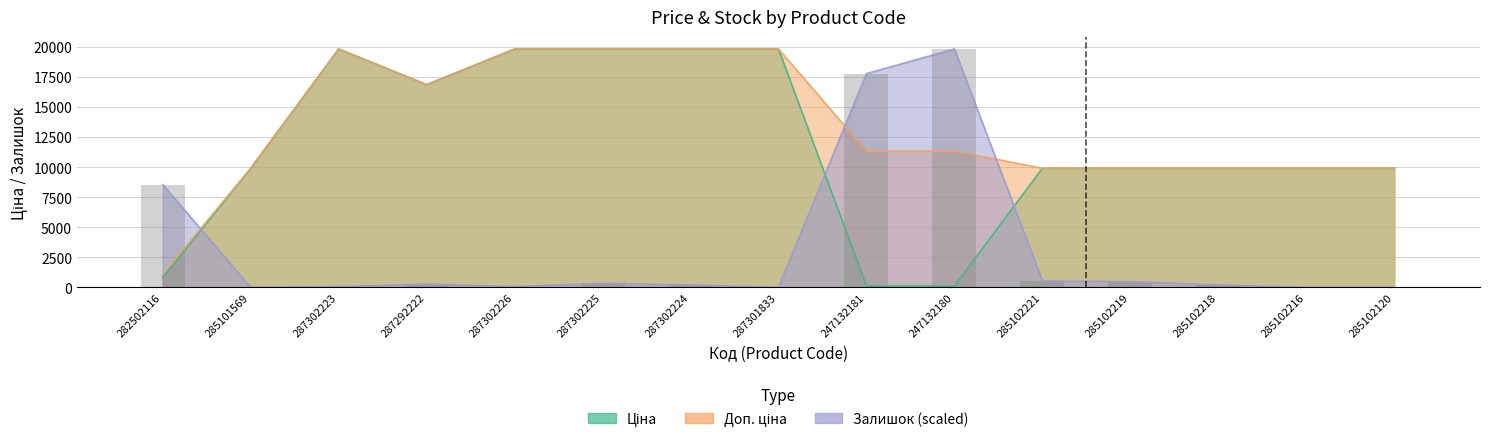

Which series has the largest total across all categories?

Доп. ціна